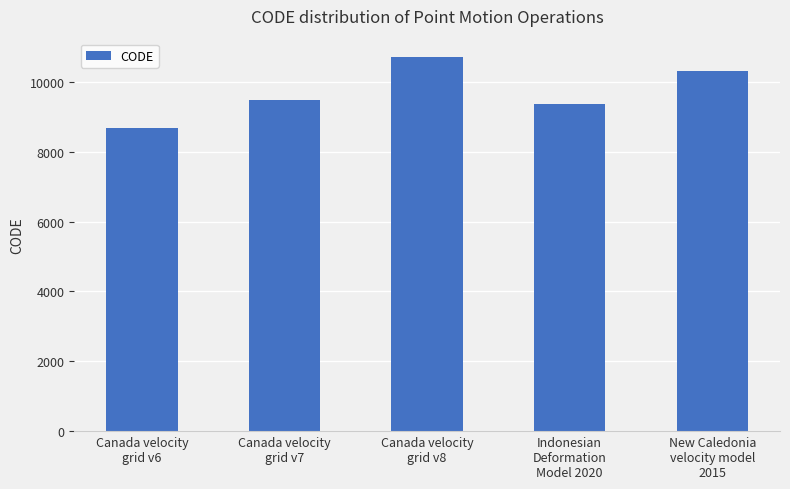

What position from the right is Canada velocity
grid v8?

3